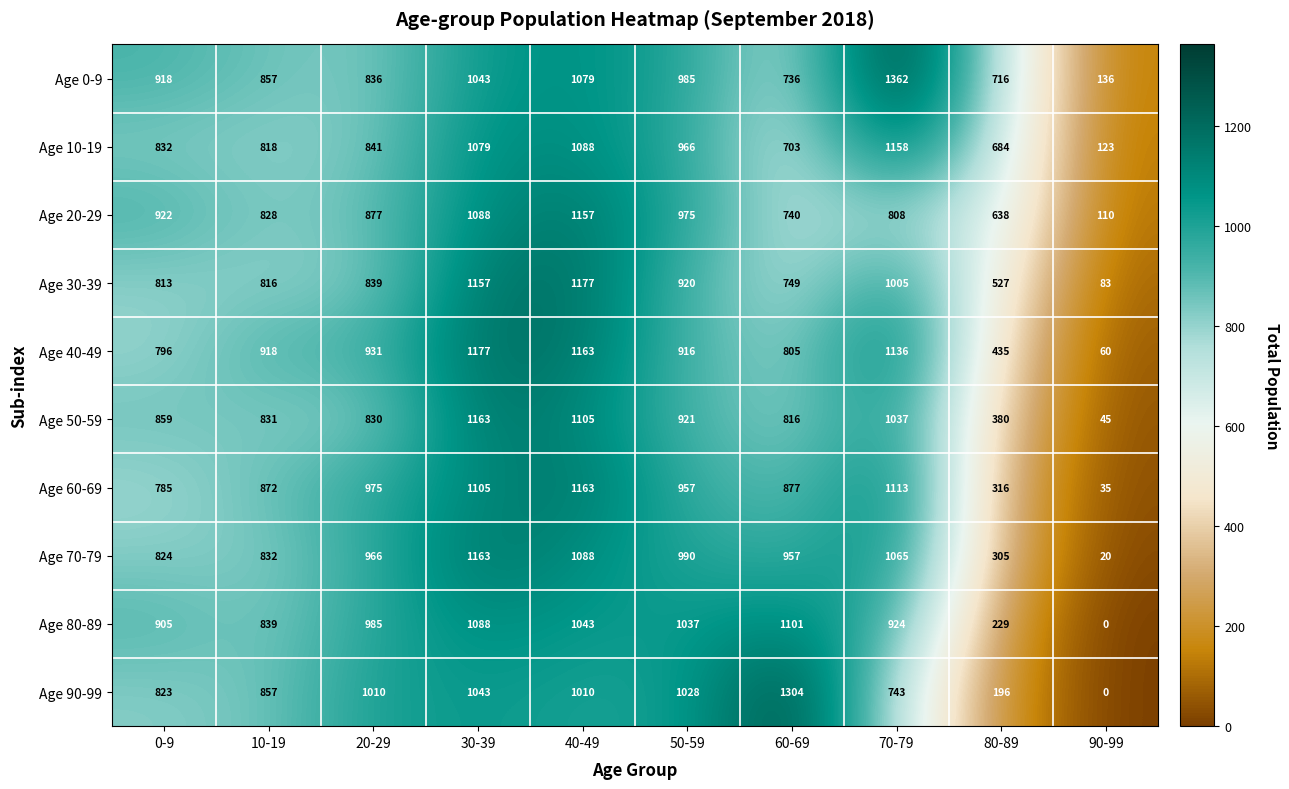

Is it true that Age 90-99 equals 1010 at 20-29?

True